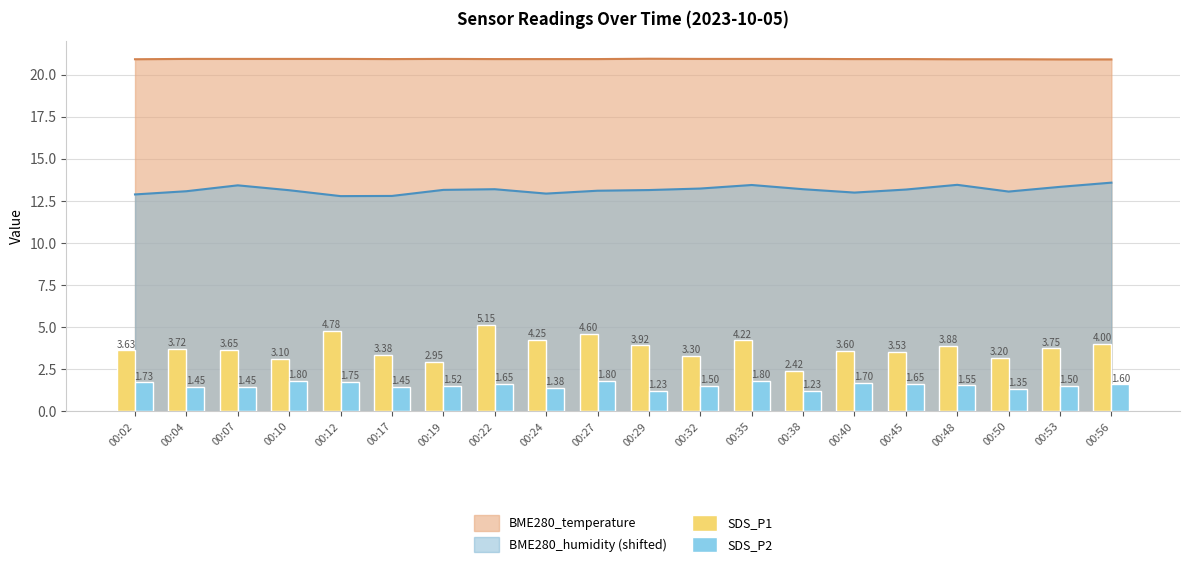

What is the spread (max minus min) of values at 00:50?

1.9